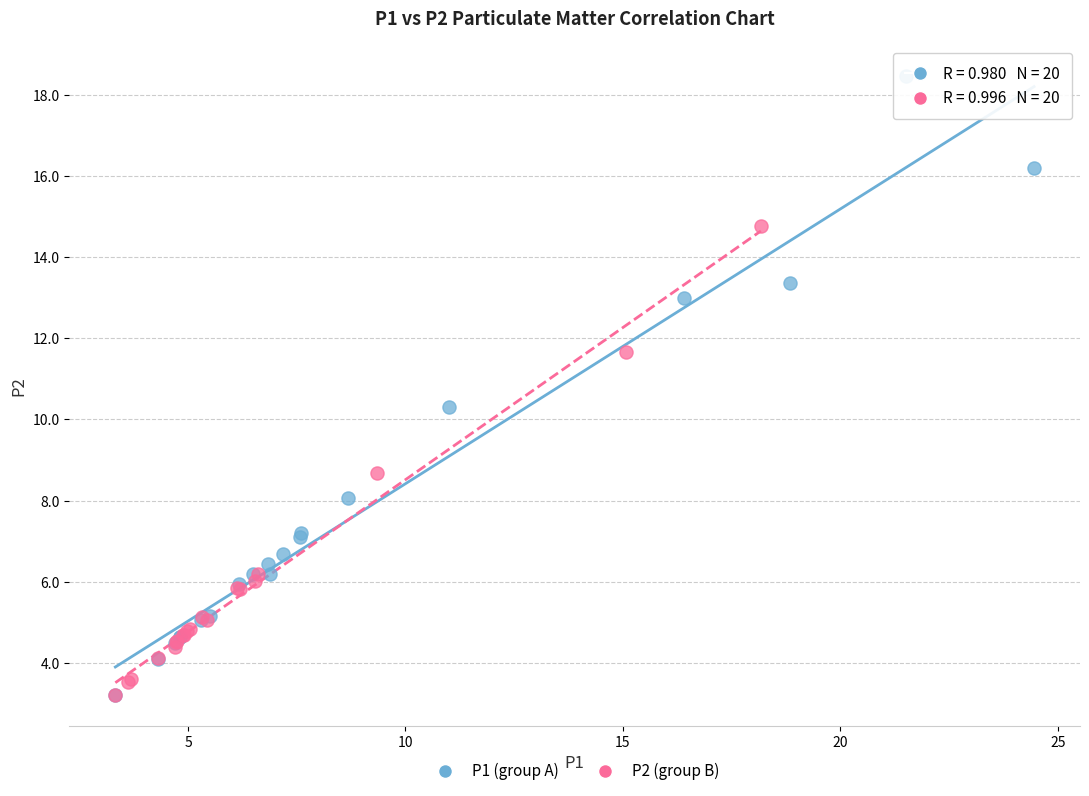

Which series contains the highest Y value?

P1 (group A)